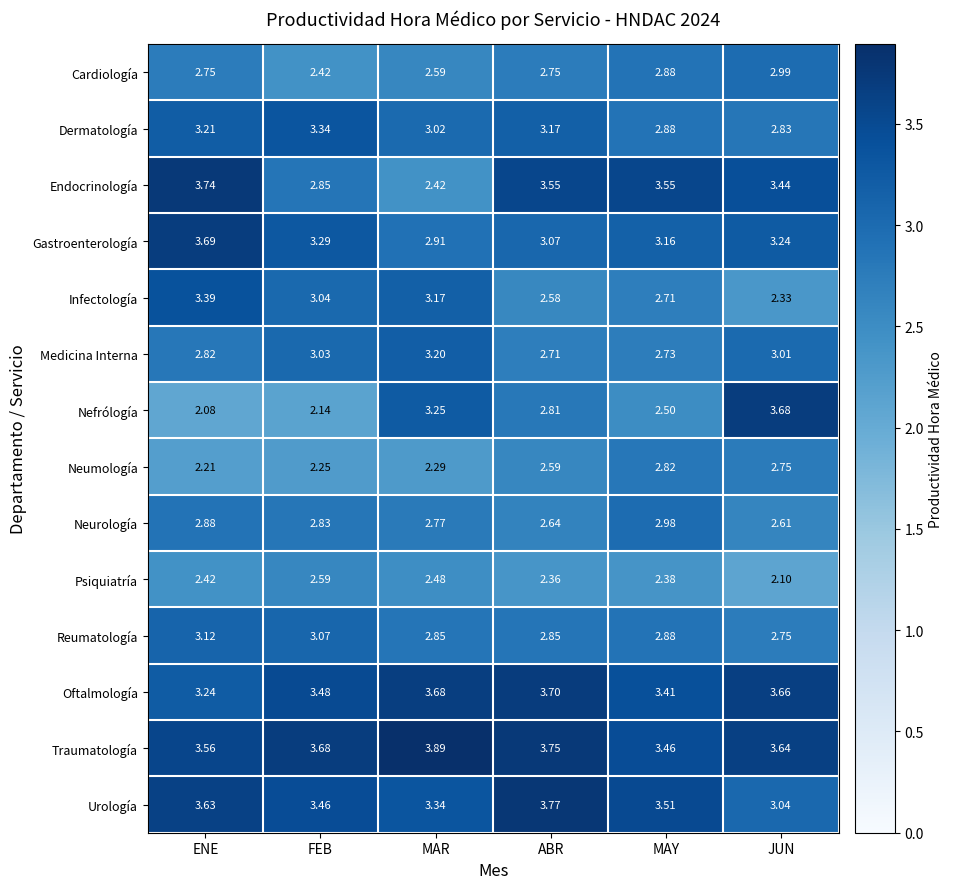

At which category is the sum across all series the highest?

ENE